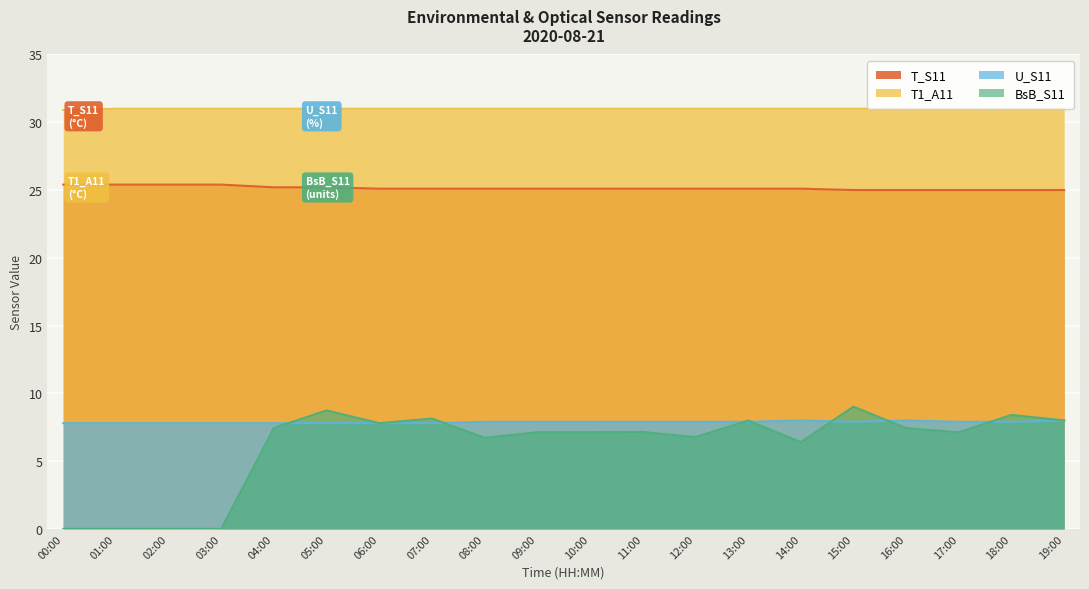

What are all the series names shown in the legend?

T_S11, T1_A11, U_S11, BsB_S11